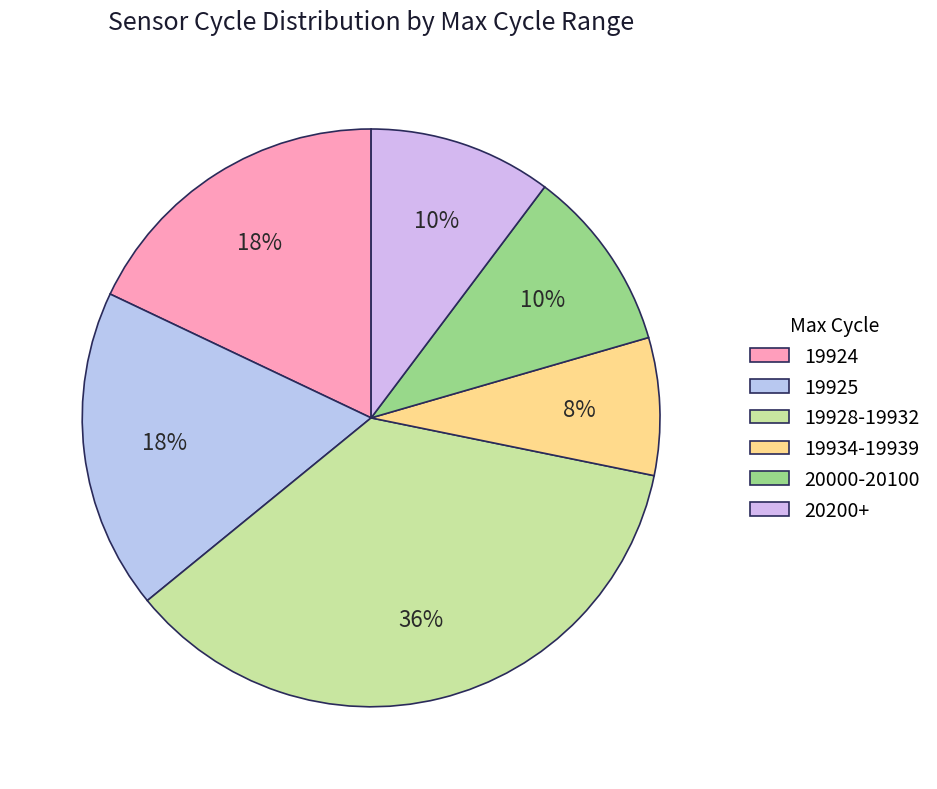

Count the number of slices in the pie.

6